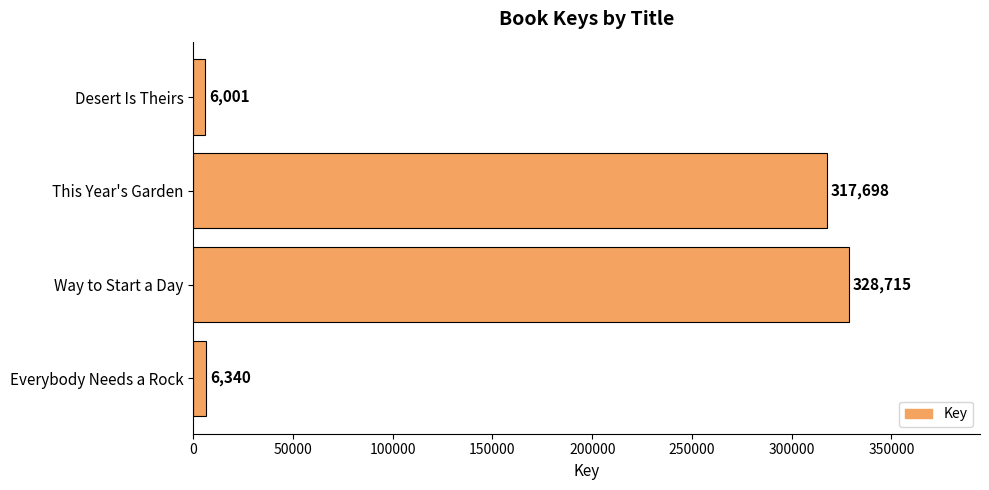

What is the difference between the maximum and minimum values?

322714